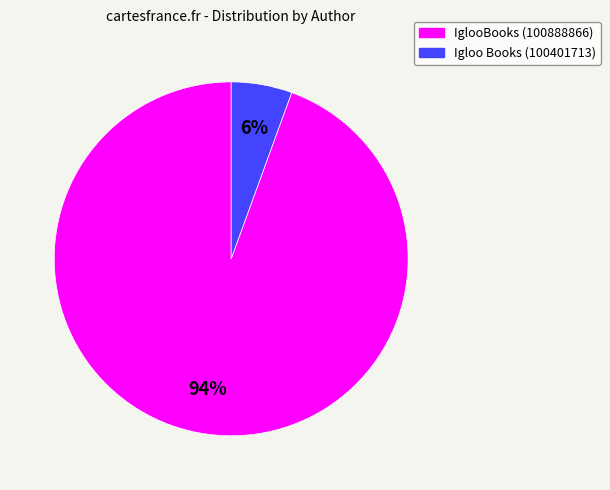

To the nearest percent, what is the average slice percentage?

50%